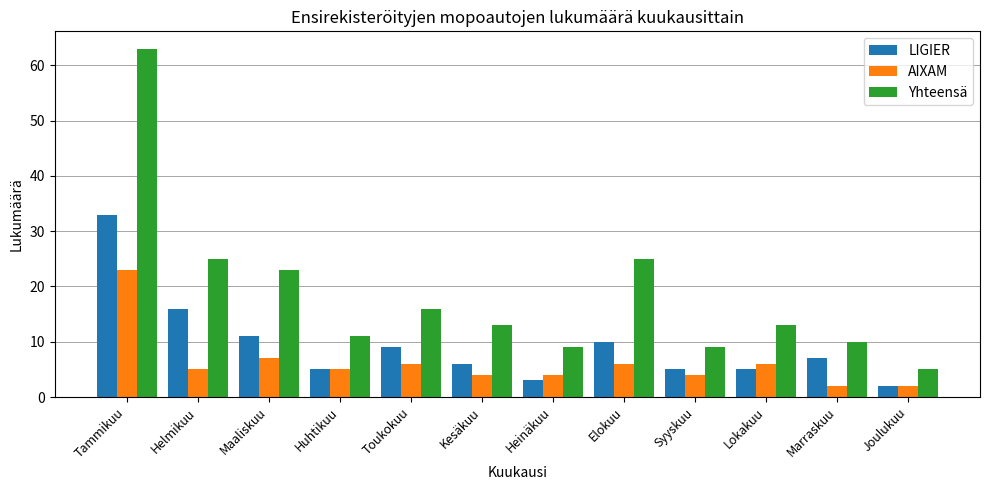

The AIXAM series shows 9 at Lokakuu. True or false?

False